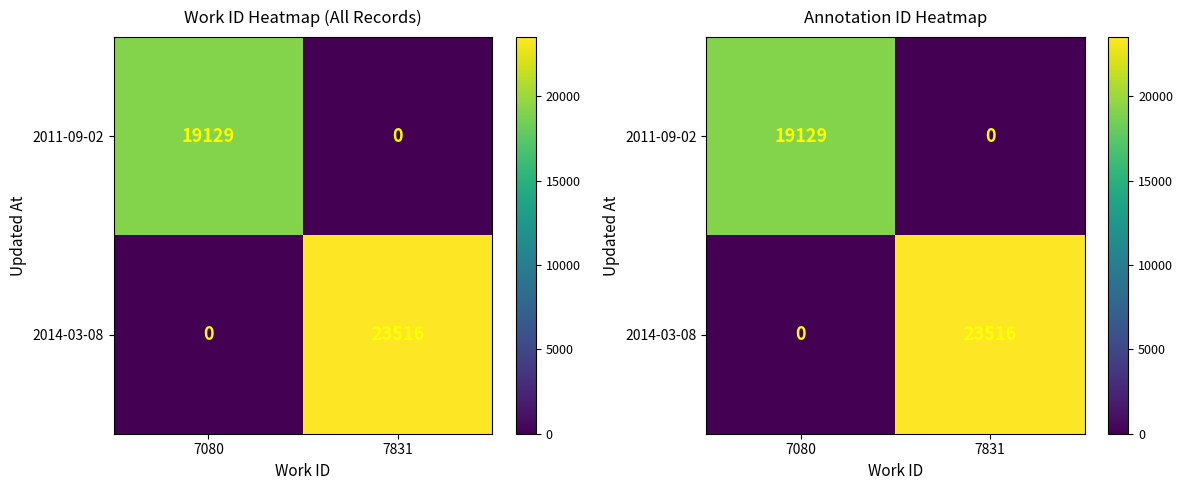

The value of 2011-09-02 at 7831 is 0. True or false?

True